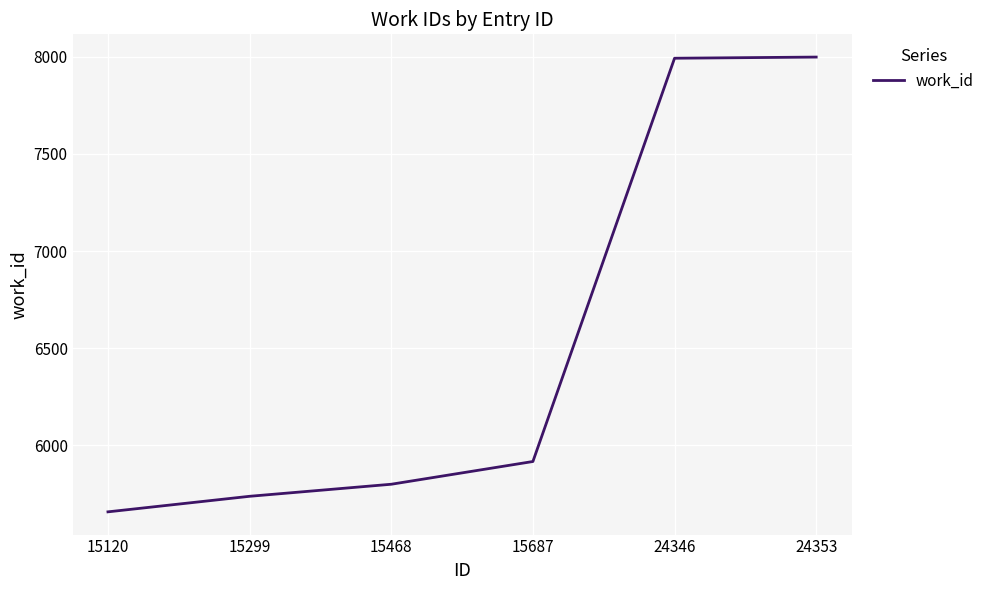

Where is the data nearest to the value 6828?

15687